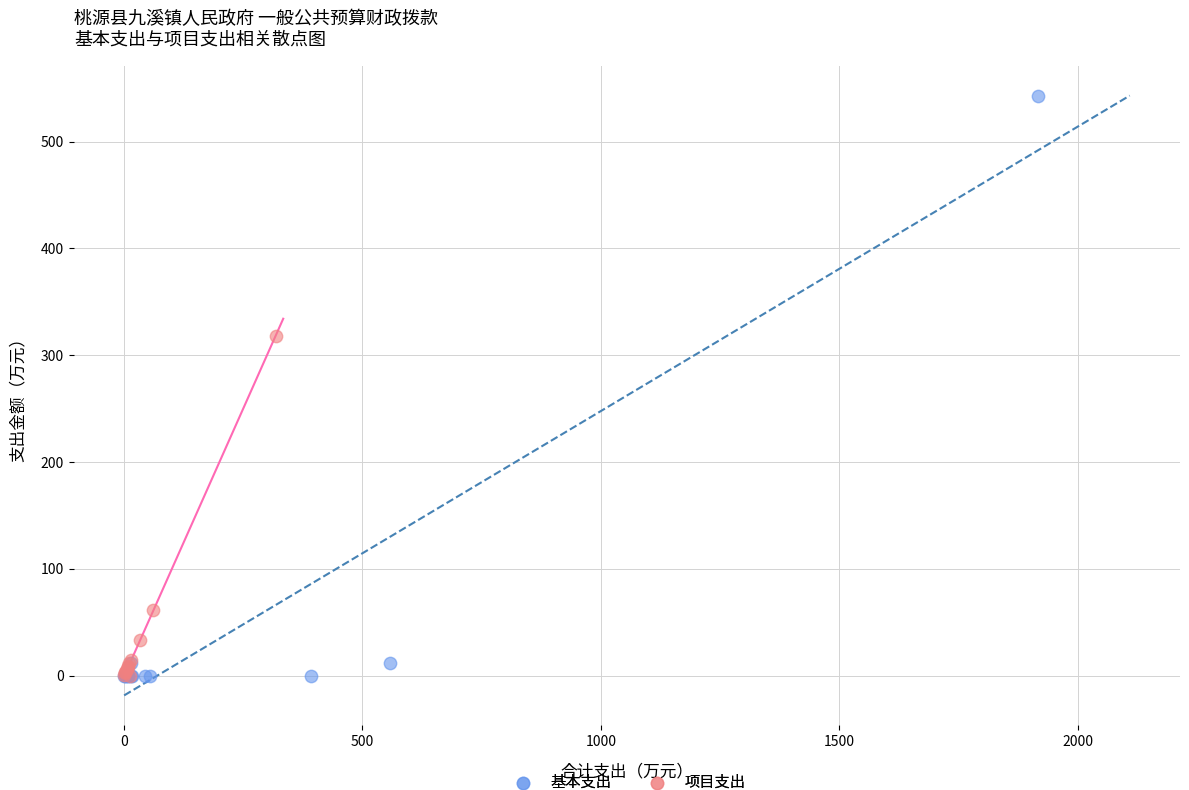

Which series has the largest Y range (max minus min)?

基本支出